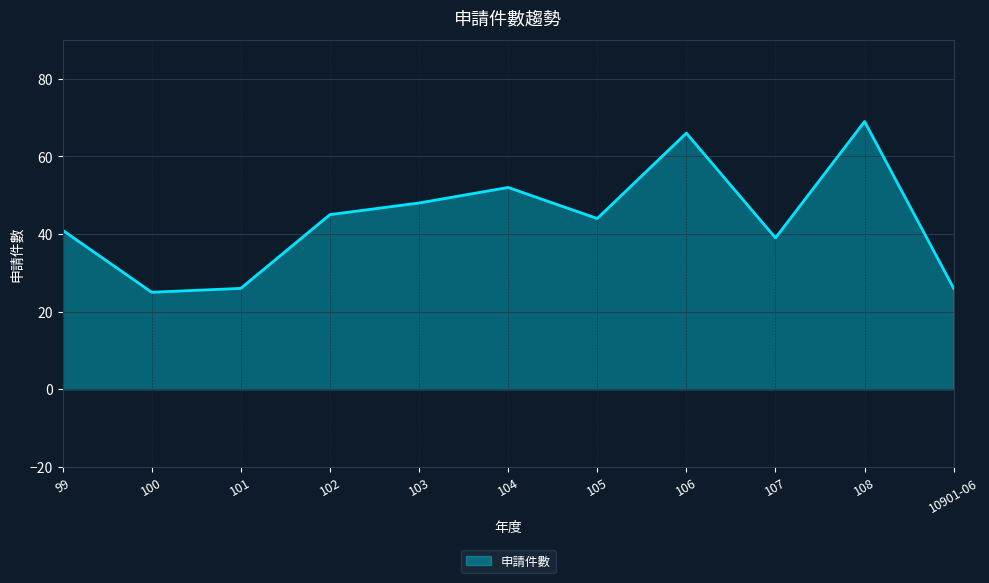

True or false: the data shows 52 at 107.

False